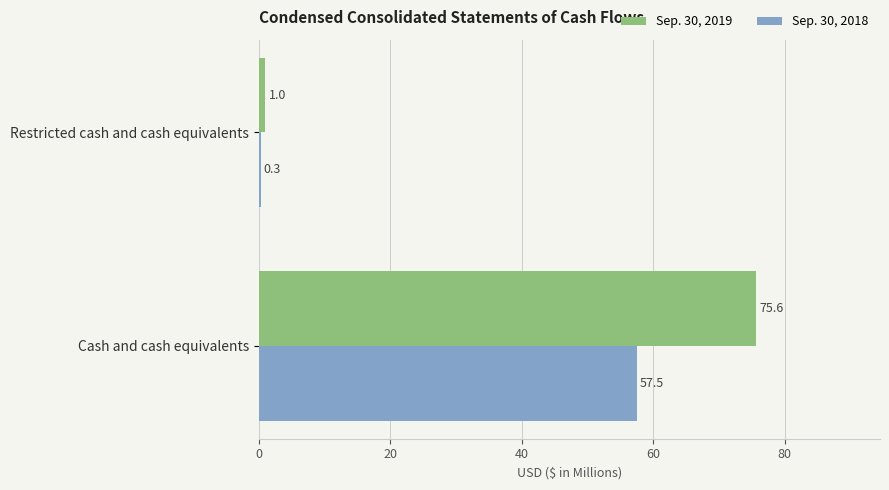

True or false: Sep. 30, 2018 has a value of 57.5 at Cash and cash equivalents.

True